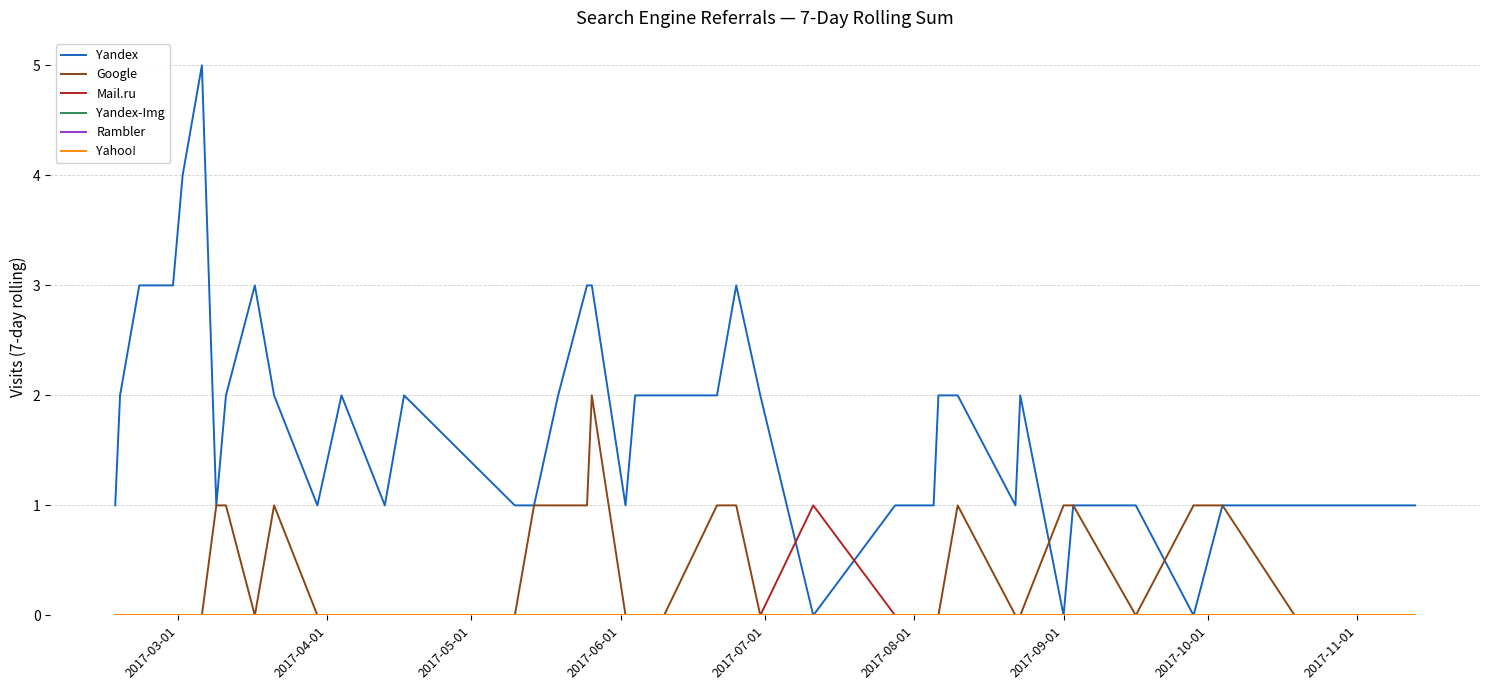

Does the chart display data point markers on the line(s)?

No